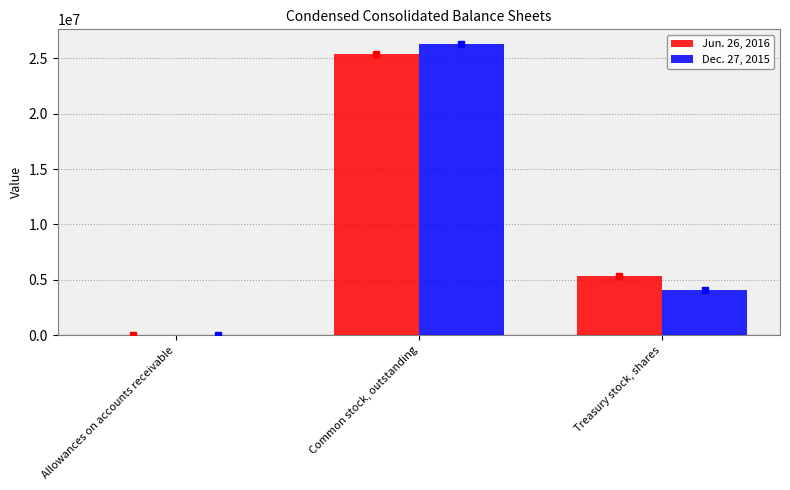

Reading right to left, extract all data points from this chart.

Jun. 26, 2016: 5302754	25357542	126
Dec. 27, 2015: 4033910	26304261	14